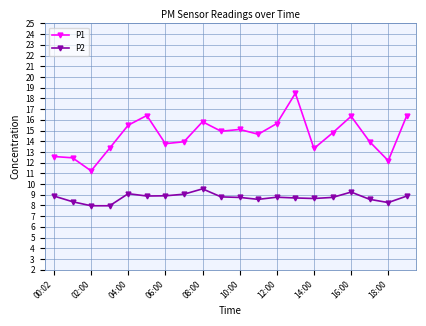

In P1, how many points are lower than both neighbors (excluding endpoints)?

6